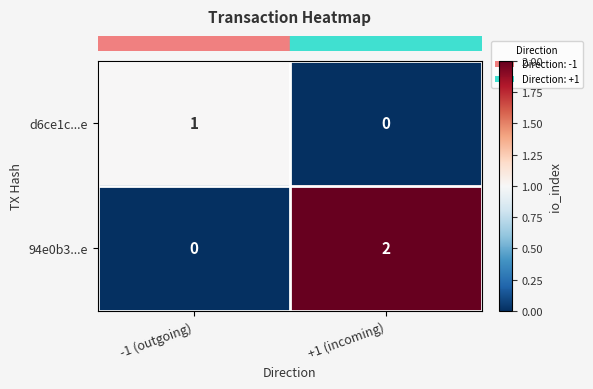

Count the number of data series in this chart.

2